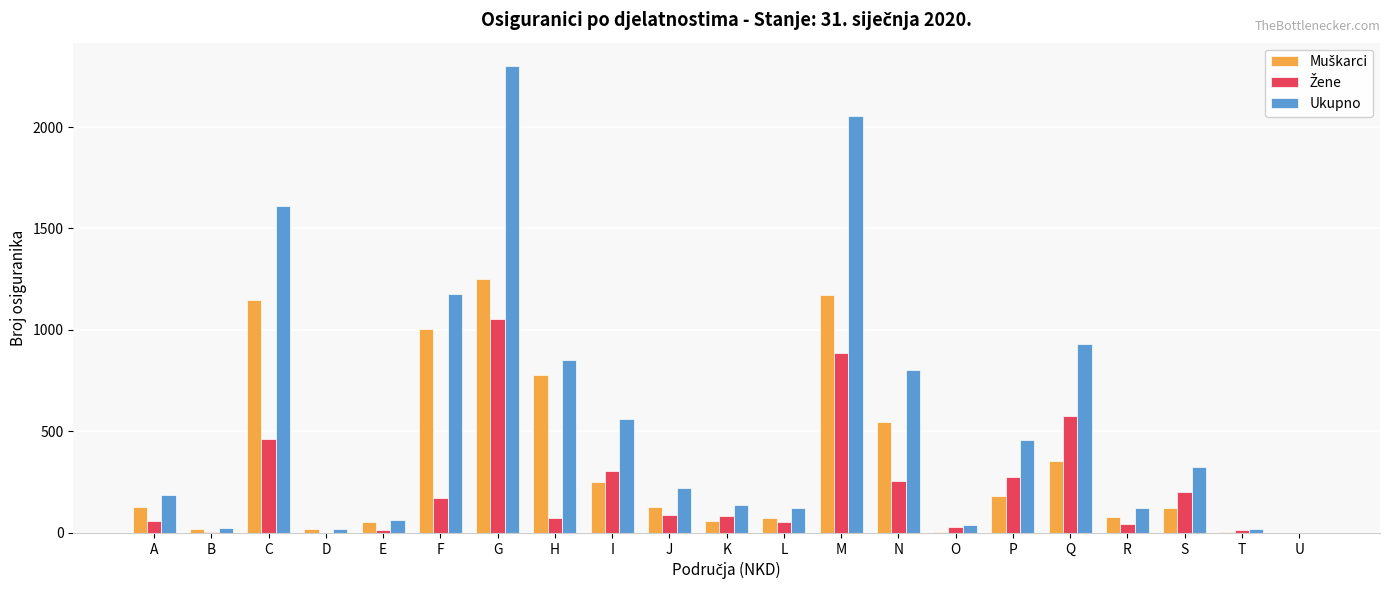

Count the number of data series in this chart.

3